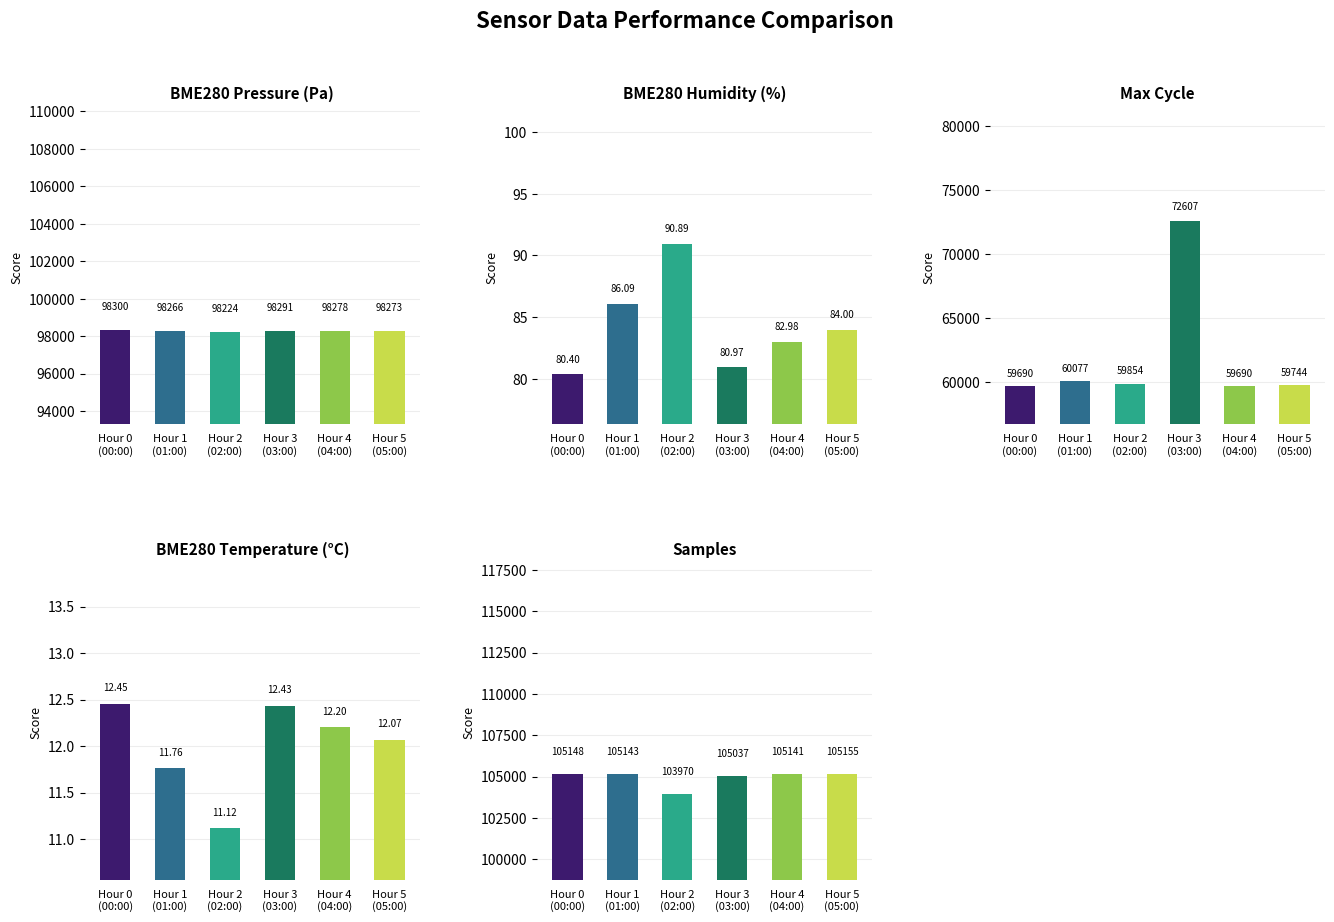

True or false: BME280_pressure has a value of 98266.4 at Hour 1
(01:00).

True